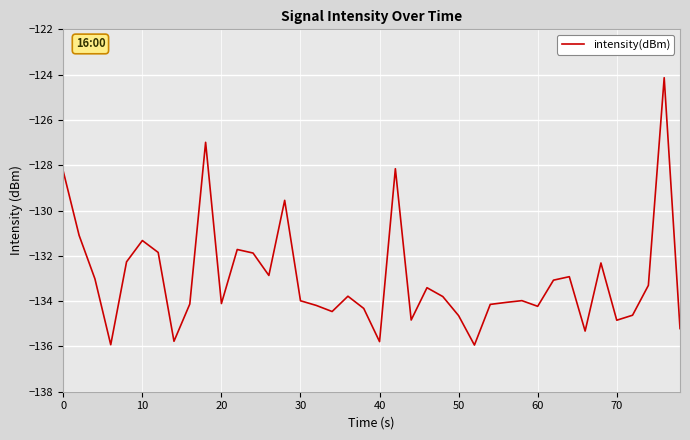

How many lines are shown in the chart?

1